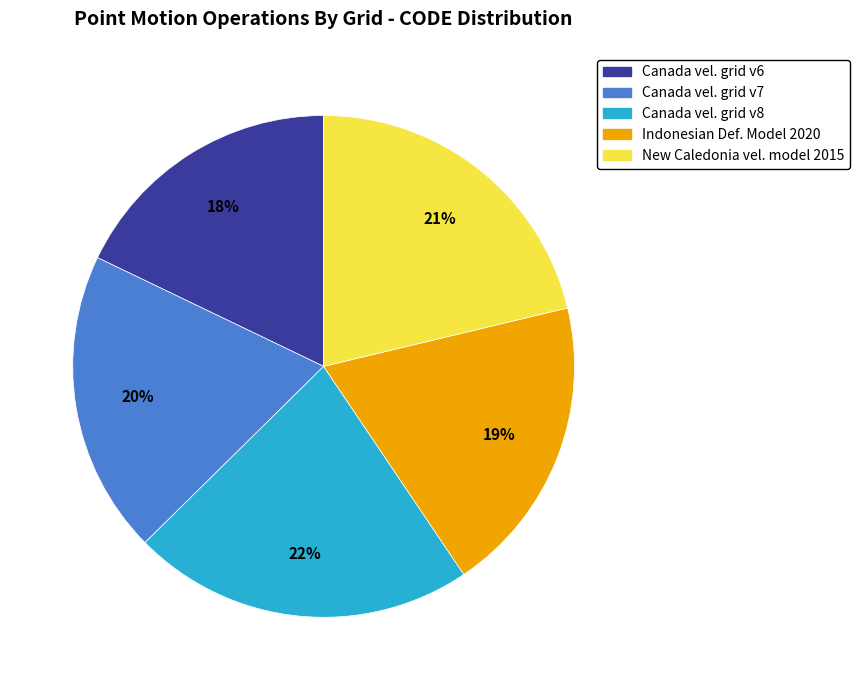

How many slices are in this pie chart?

5